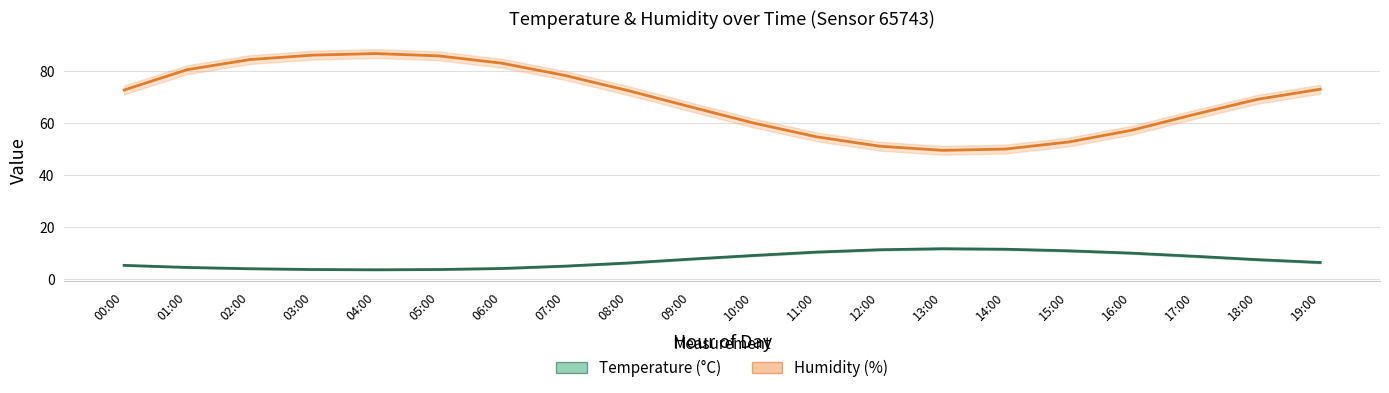

What is the sum of all Temperature (°C) values?

147.4